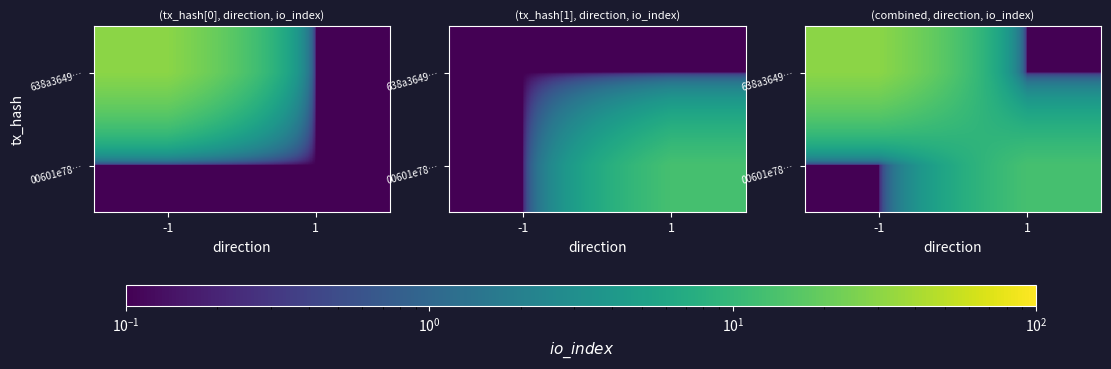

Rank the series by their maximum value, from lowest to highest.

00601e78…, 638a3649…